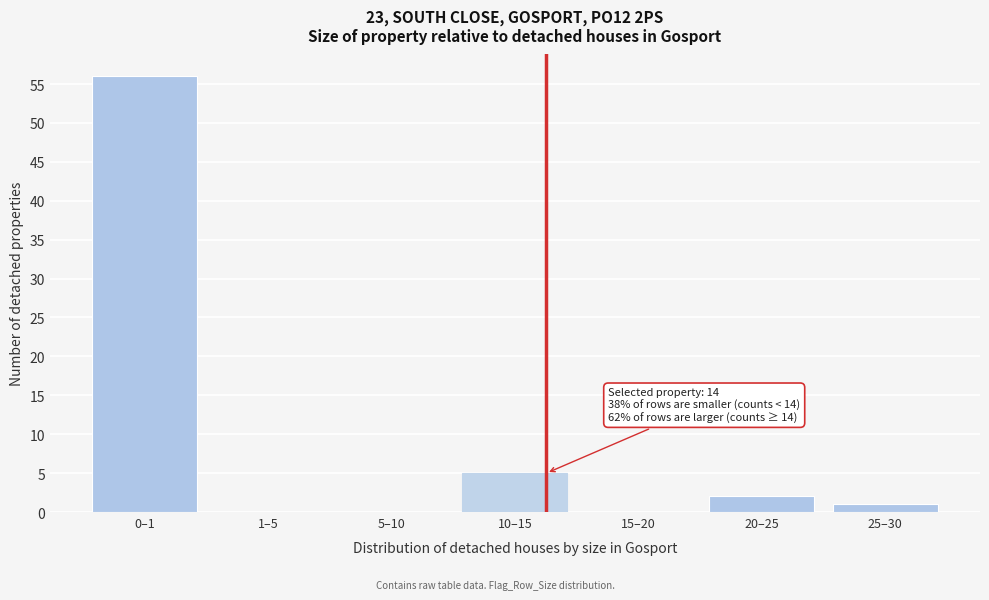

Reading right to left, extract all data points from this chart.

25–30=1	20–25=2	15–20=0	10–15=5	5–10=0	1–5=0	0–1=56